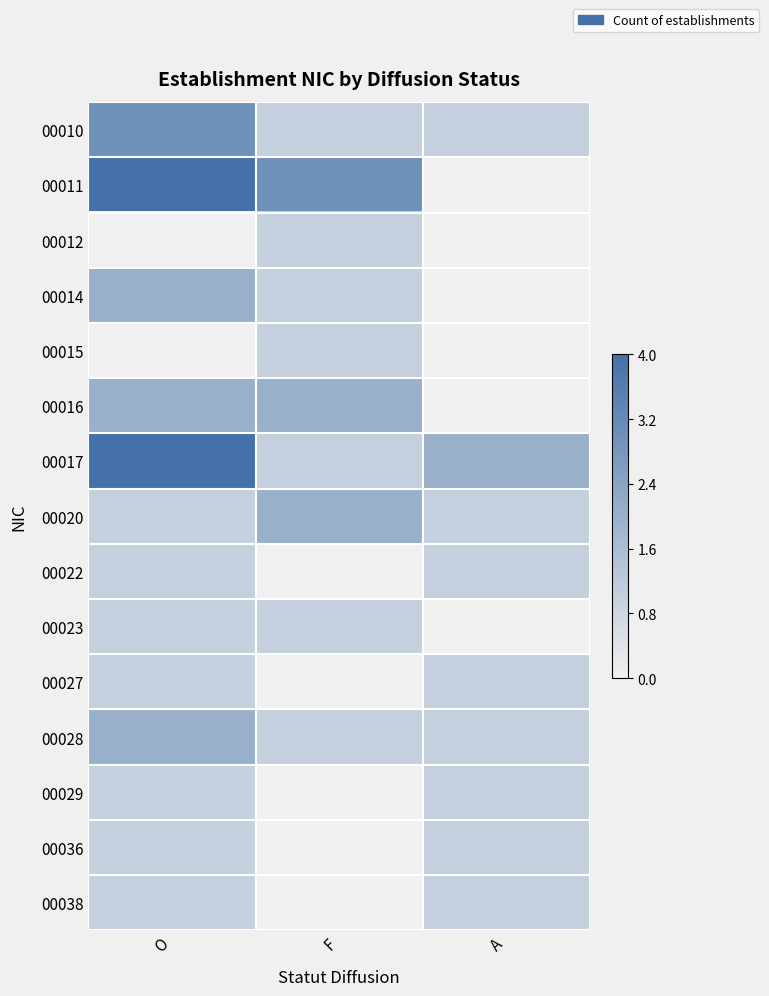

What is the difference between the highest and lowest values at O?

1.0